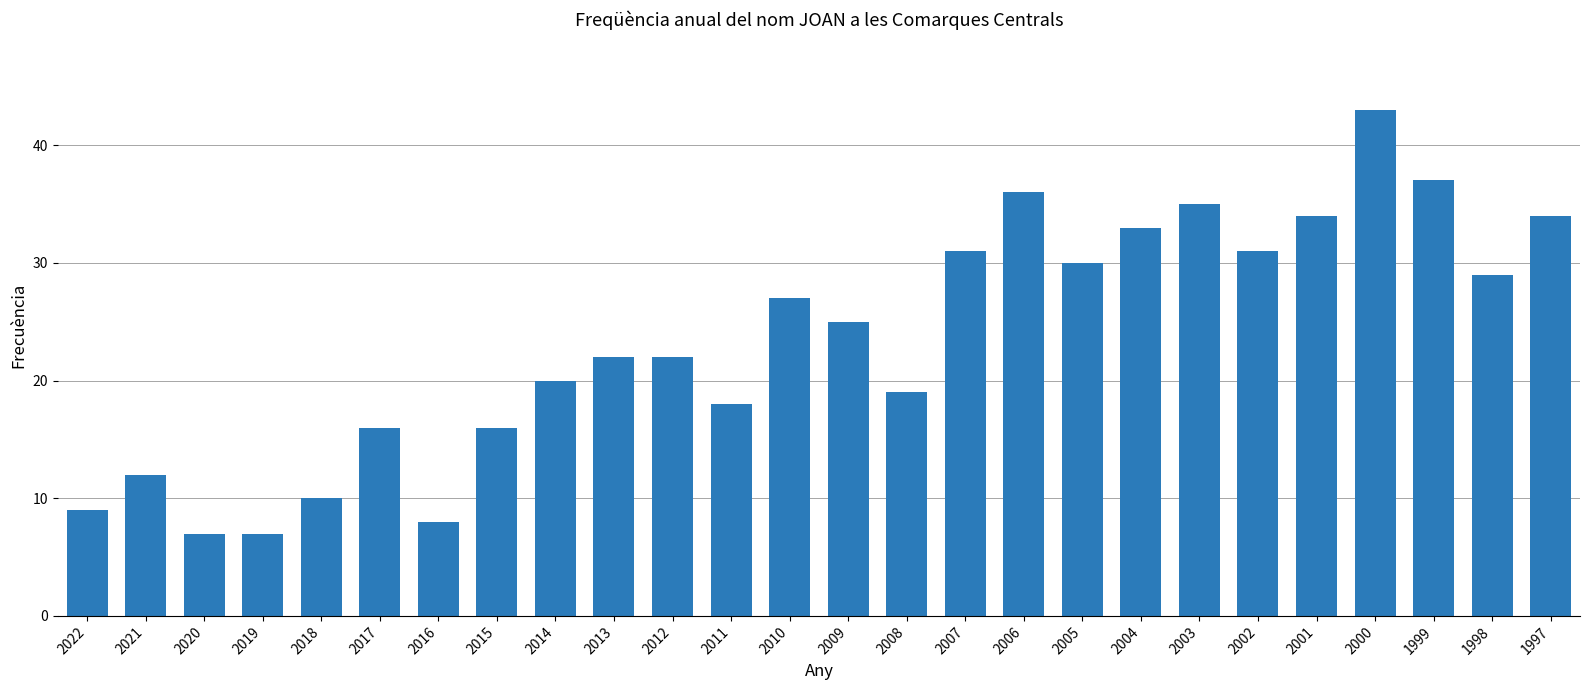

What is the minimum value shown in the chart?

7